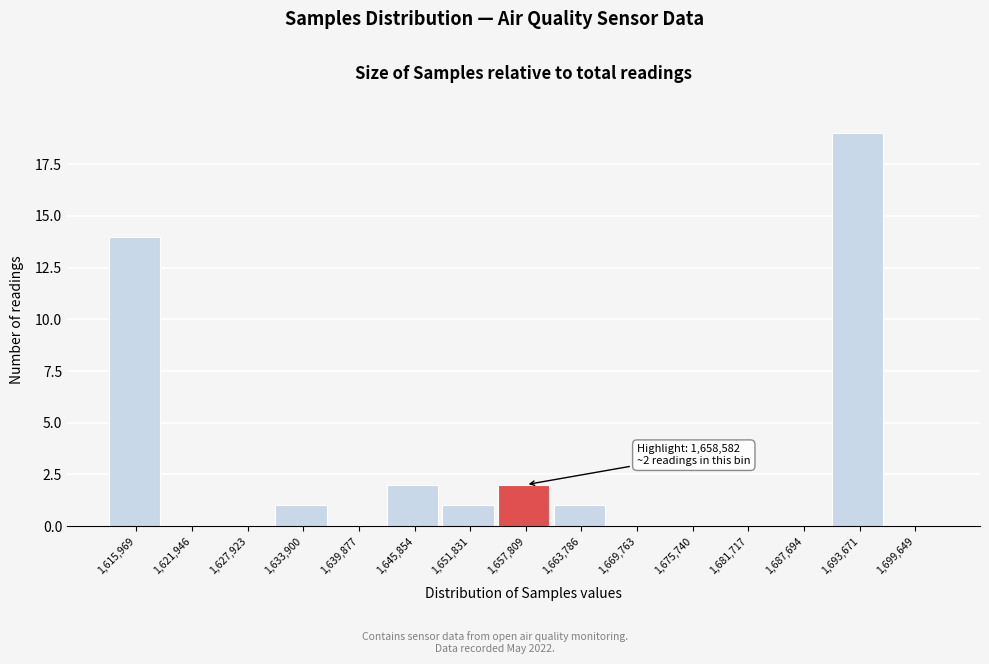

Reading left to right, transcribe all the data shown in this chart.

1,615,969=14	1,621,946=0	1,627,923=0	1,633,900=1	1,639,877=0	1,645,854=2	1,651,831=1	1,657,809=2	1,663,786=1	1,669,763=0	1,675,740=0	1,681,717=0	1,687,694=0	1,693,671=19	1,699,649=0